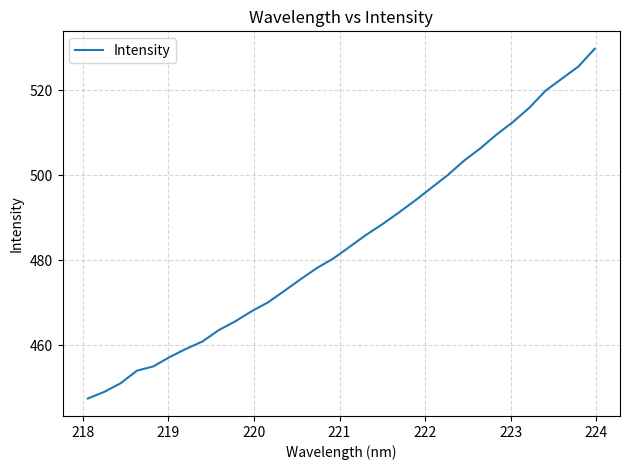

What is the minimum value shown in the chart?

447.5